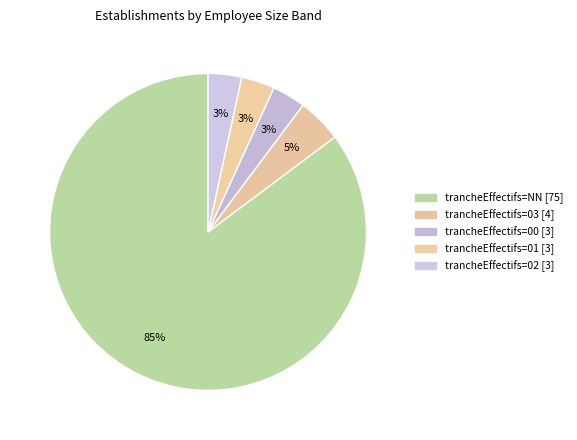

How many slices are in this pie chart?

5